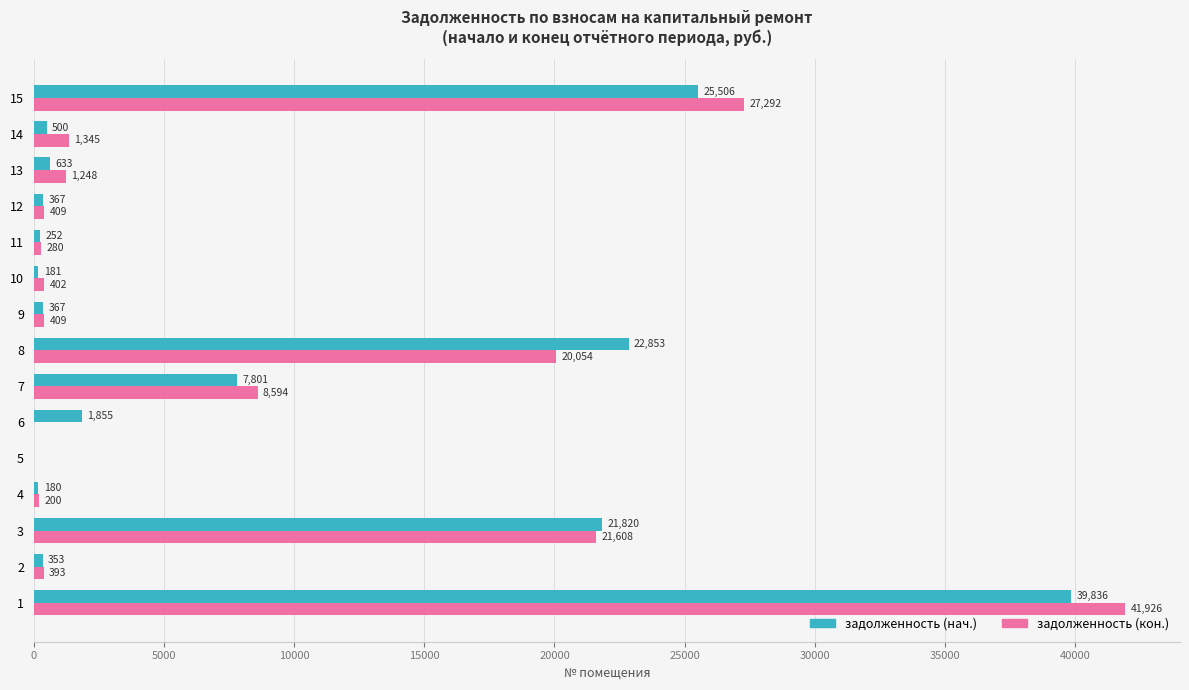

Is it true that задолженность (кон.) equals 41926.4 at 1?

True